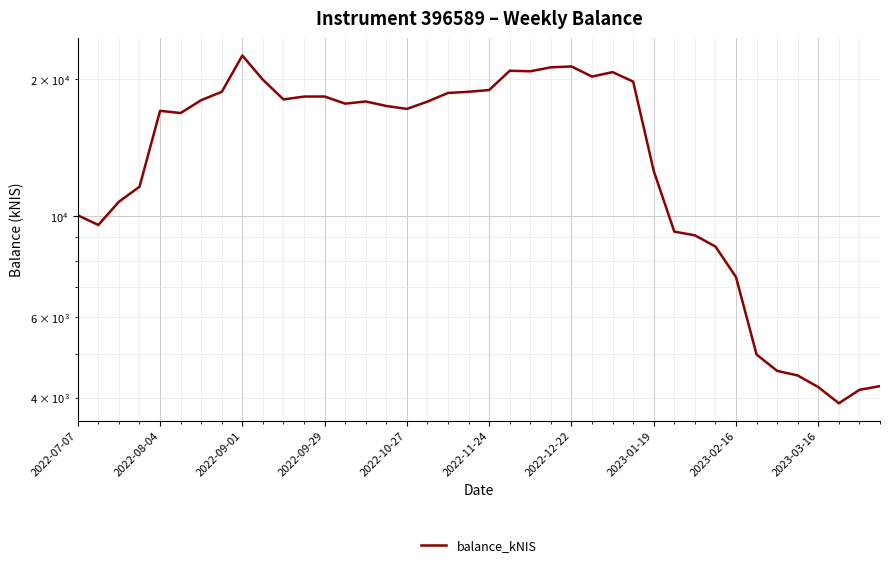

The value at 22 is 20824.0. True or false?

True